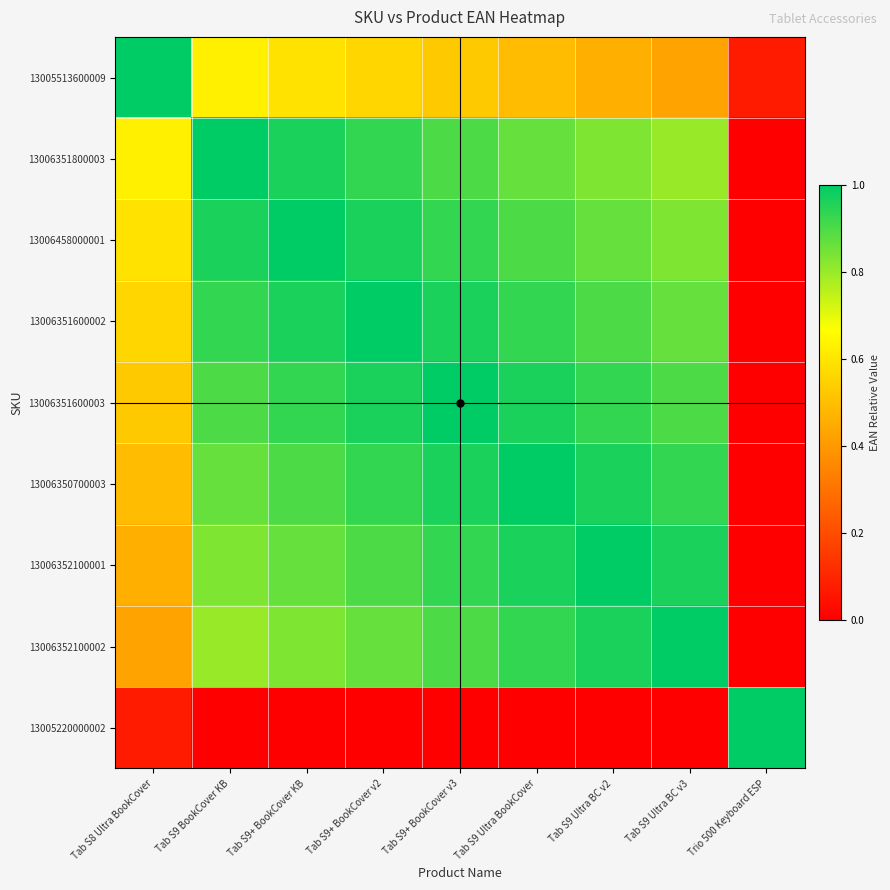

At which category is the sum across all series the highest?

Tab S9+ BookCover v2